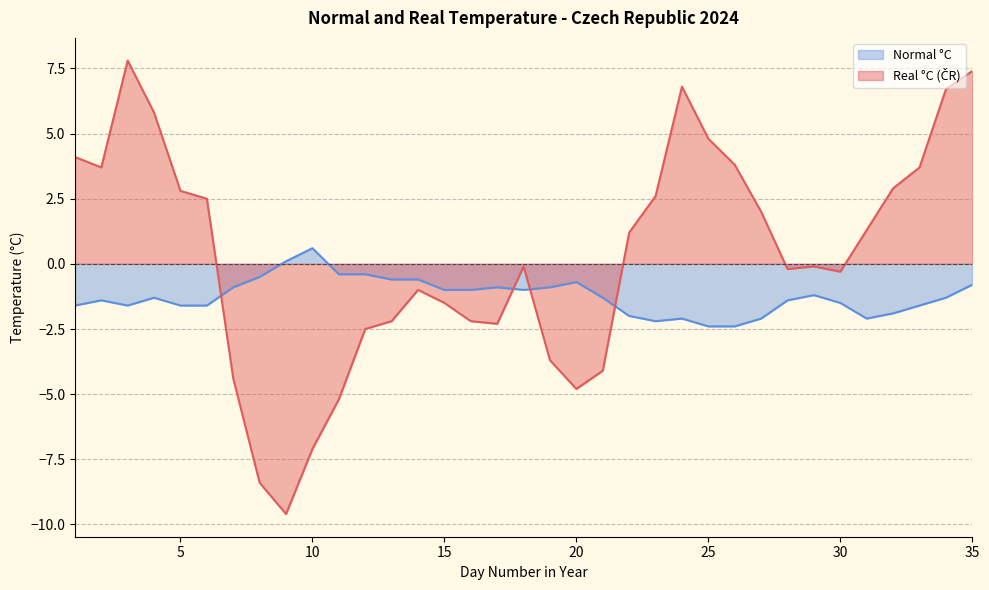

At which label does Normal °C reach its peak?

10